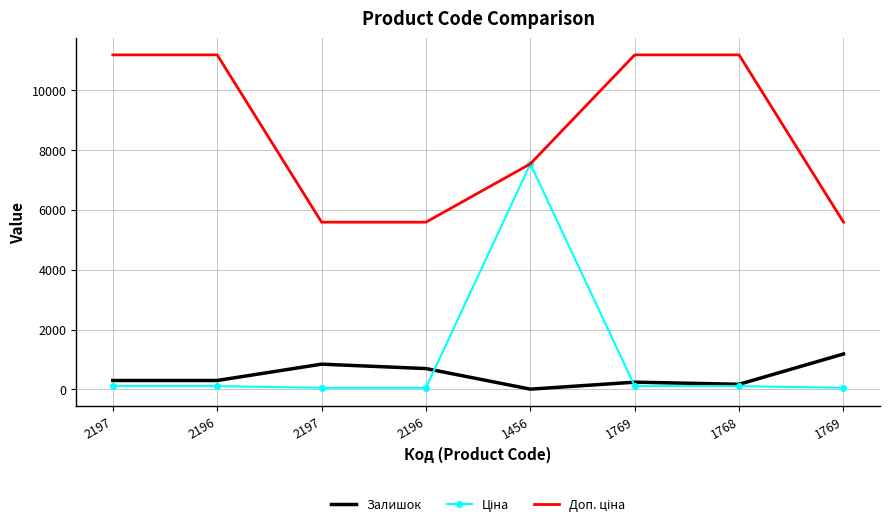

At which category is the sum across all series the highest?

1456